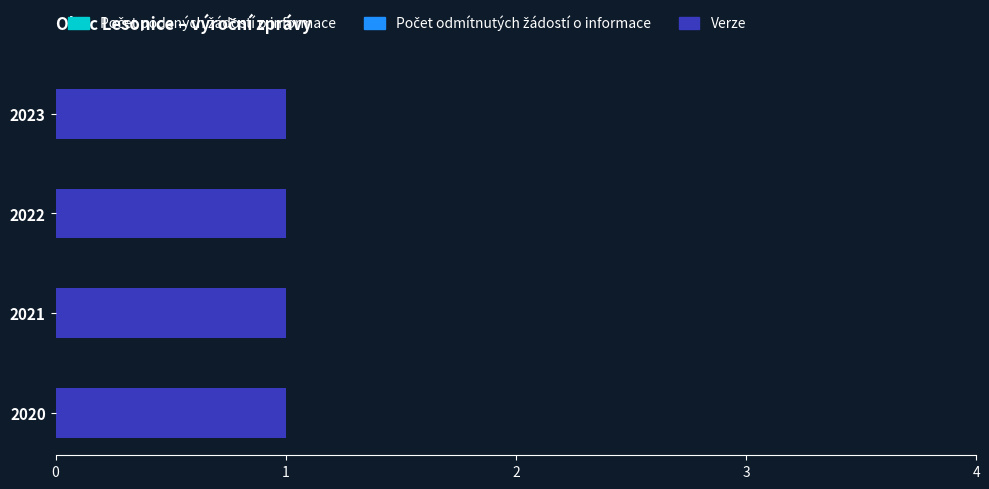

Rank the categories by Verze value from lowest to highest.

2020, 2021, 2022, 2023